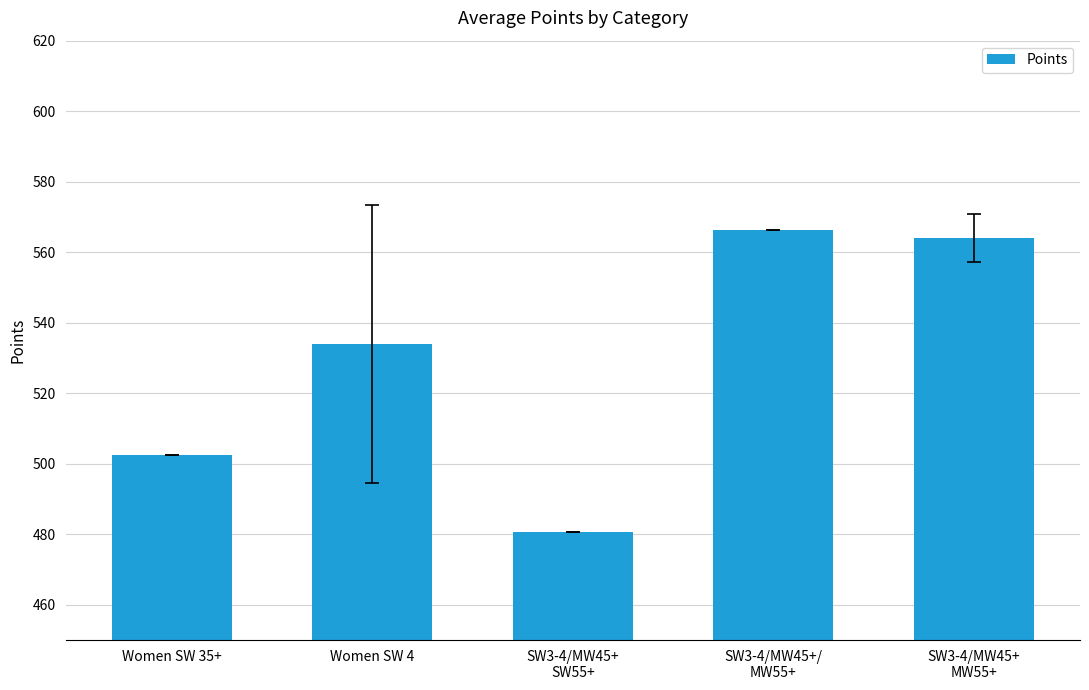

What is the average value?

529.5